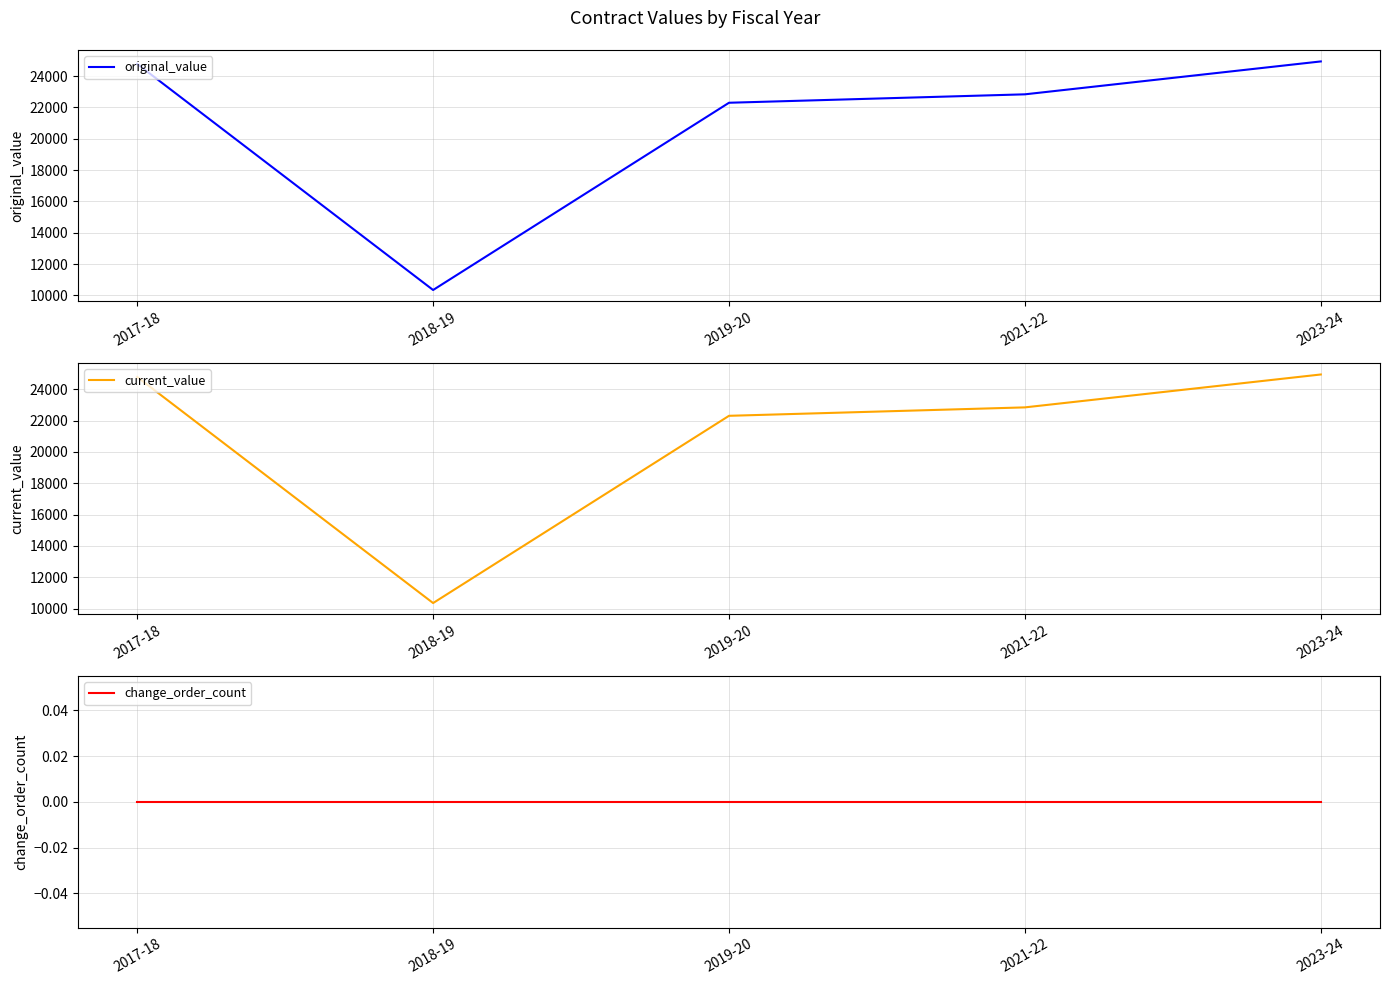

Which has a higher value, 2019-20 or 2018-19?

2019-20